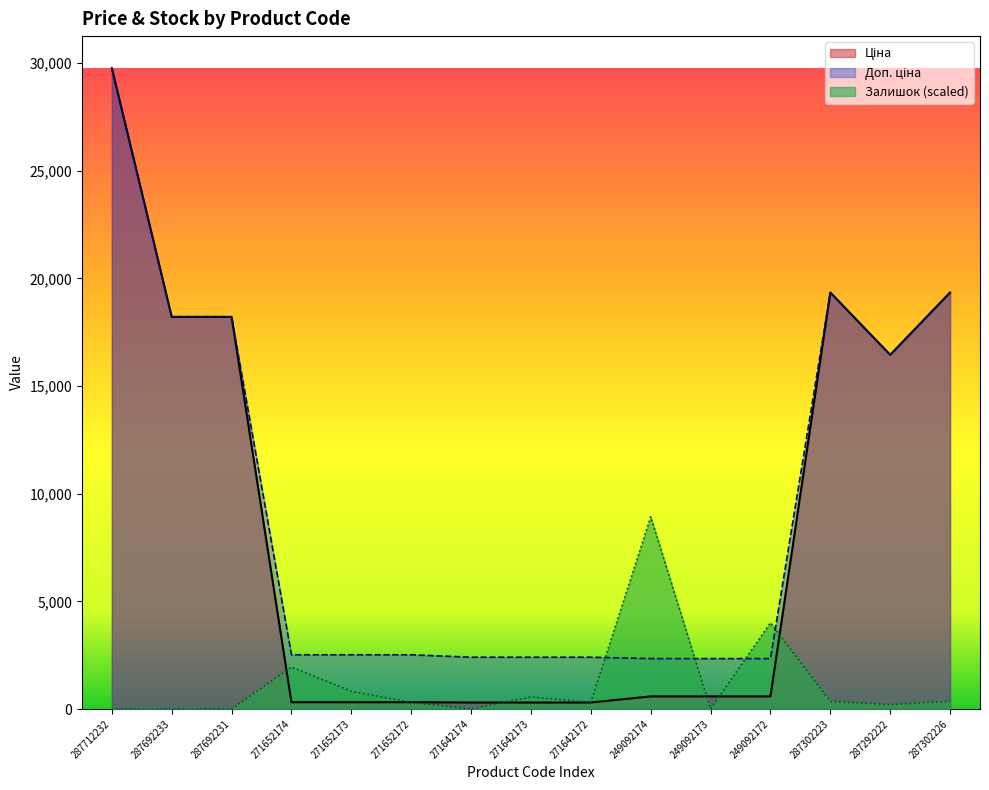

In Ціна, how many points are lower than both neighbors (excluding endpoints)?

1